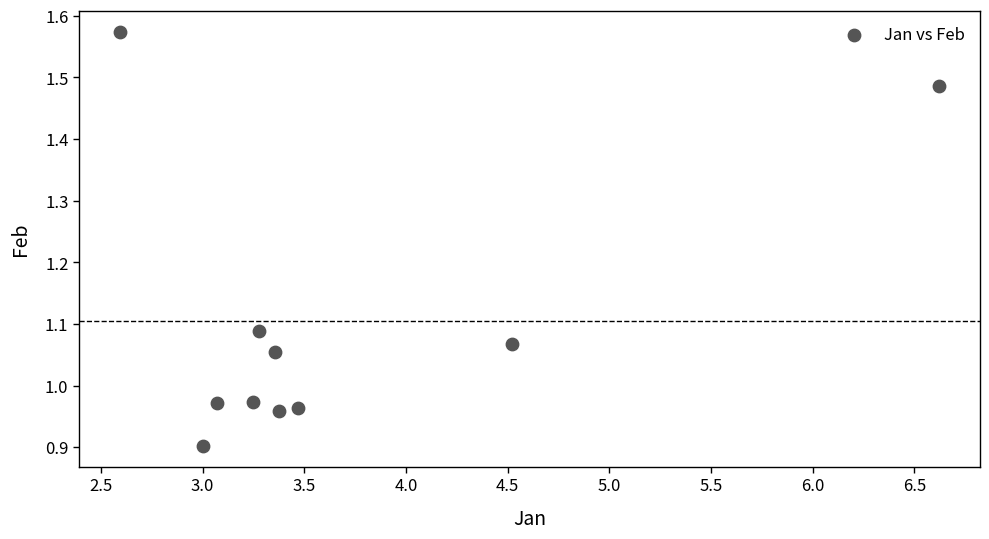

What is the range of X values (max minus min)?

4.0